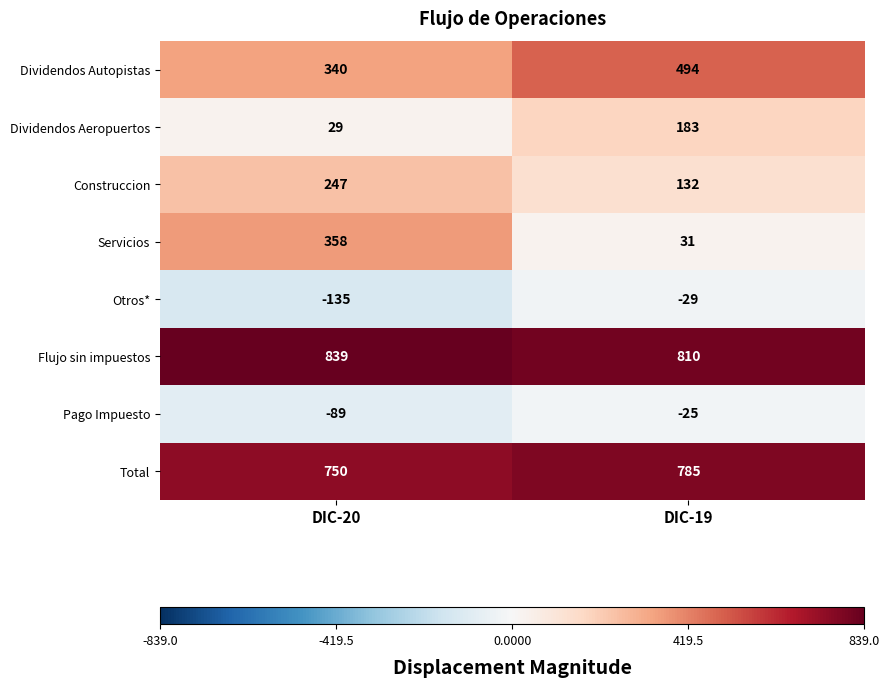

What is the difference between the Construccion values at DIC-19 and DIC-20?

115